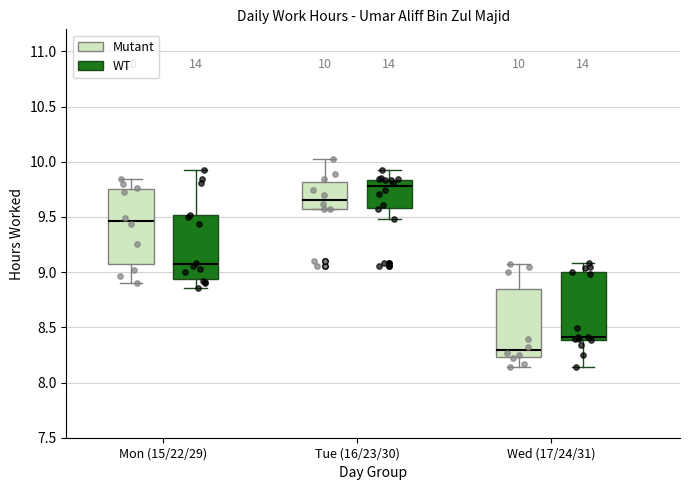

Which box's median line is the lowest?

Wed (17/24/31) (Mutant)